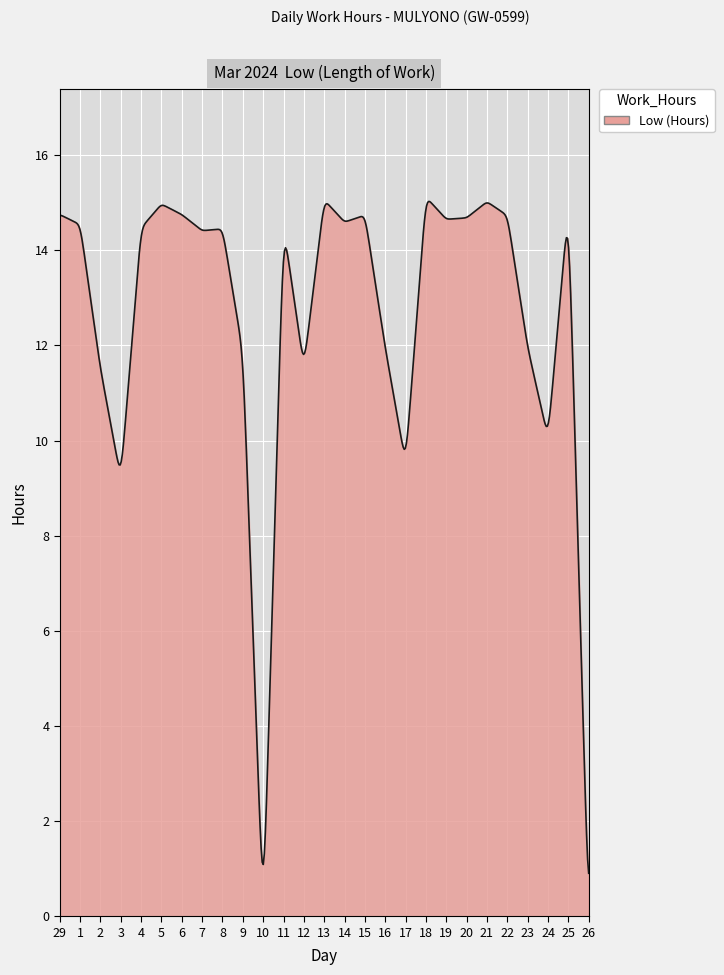

True or false: the data has more than 2 interior local peaks.

True